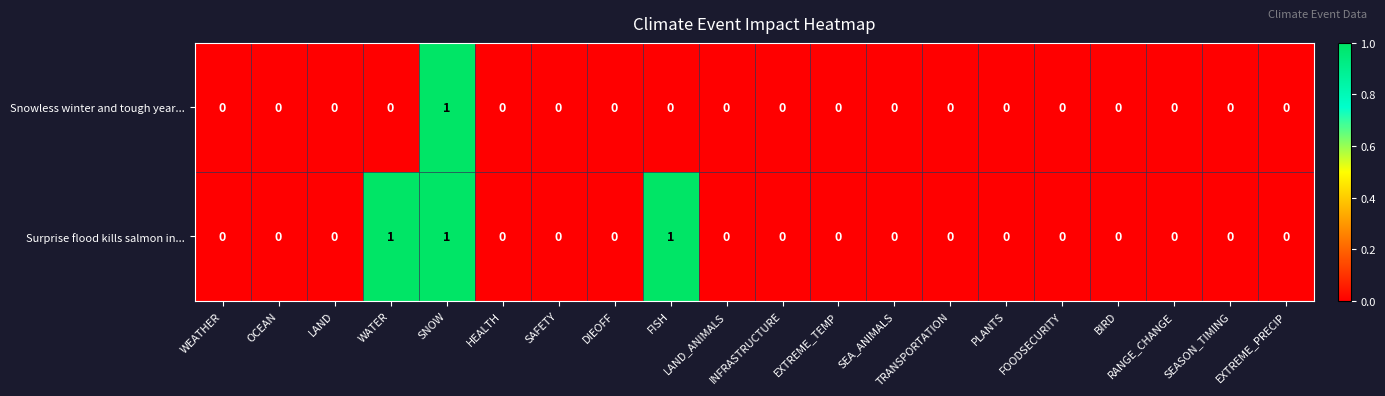

What is the maximum value shown in the chart?

1